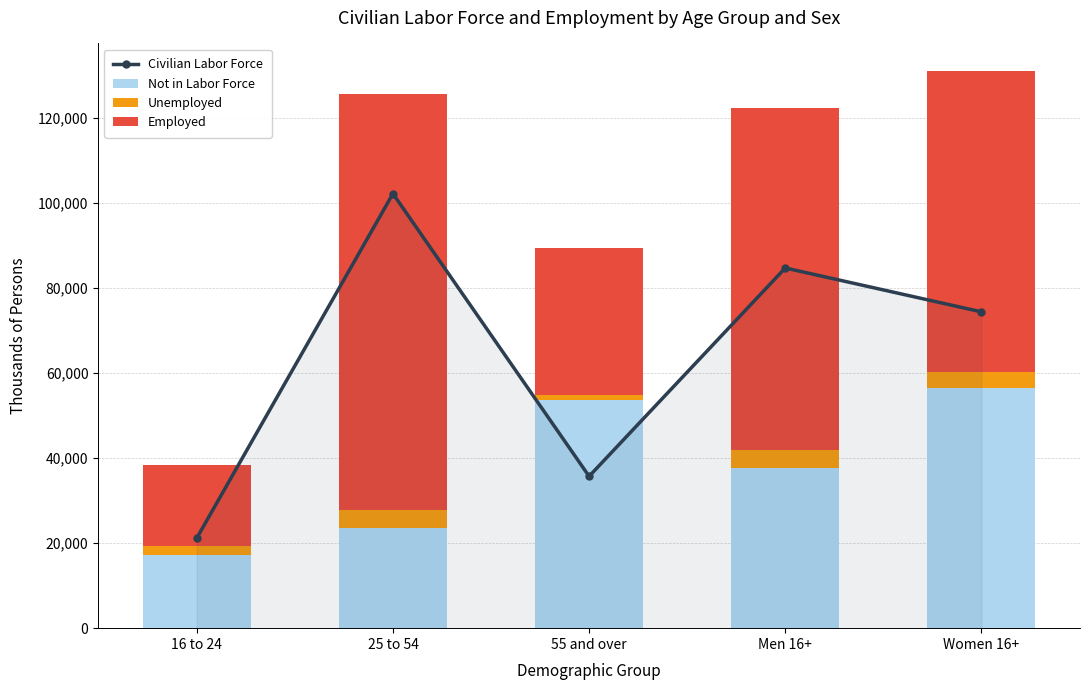

At which category is the sum across all series the highest?

25 to 54